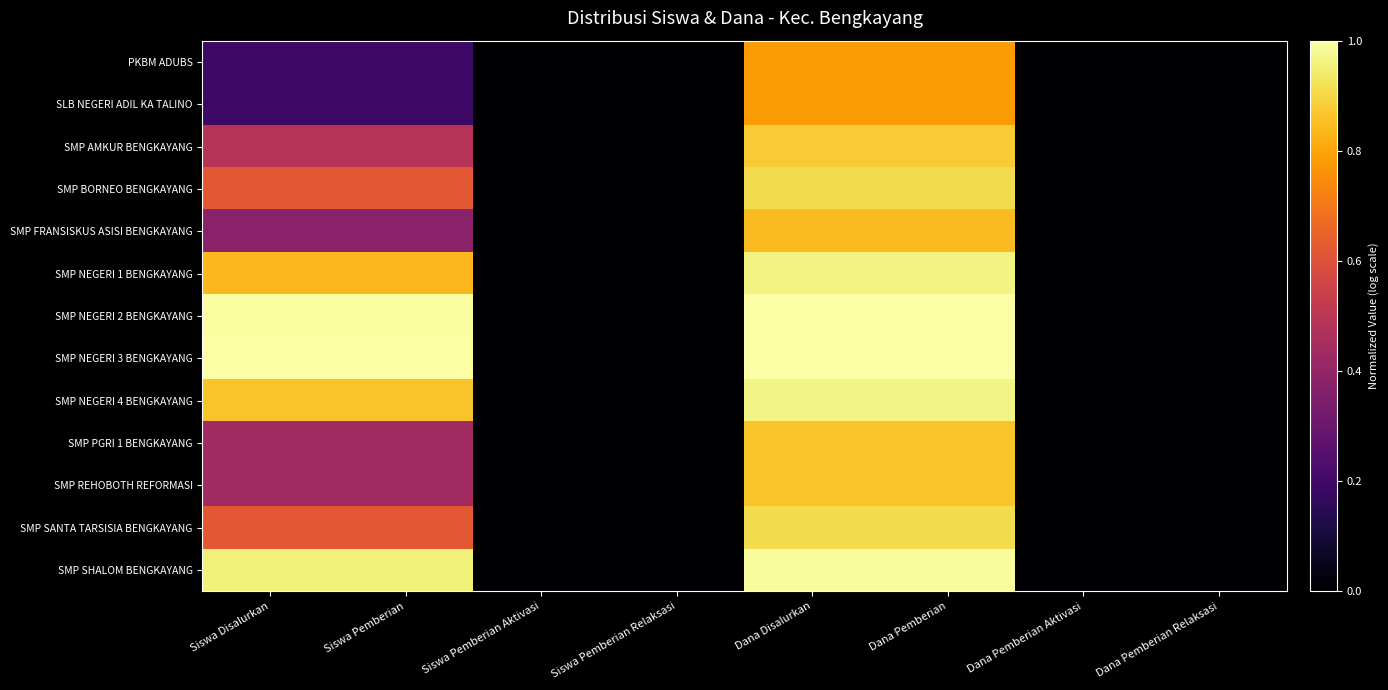

Which series has the largest range (max minus min)?

SMP NEGERI 3 BENGKAYANG